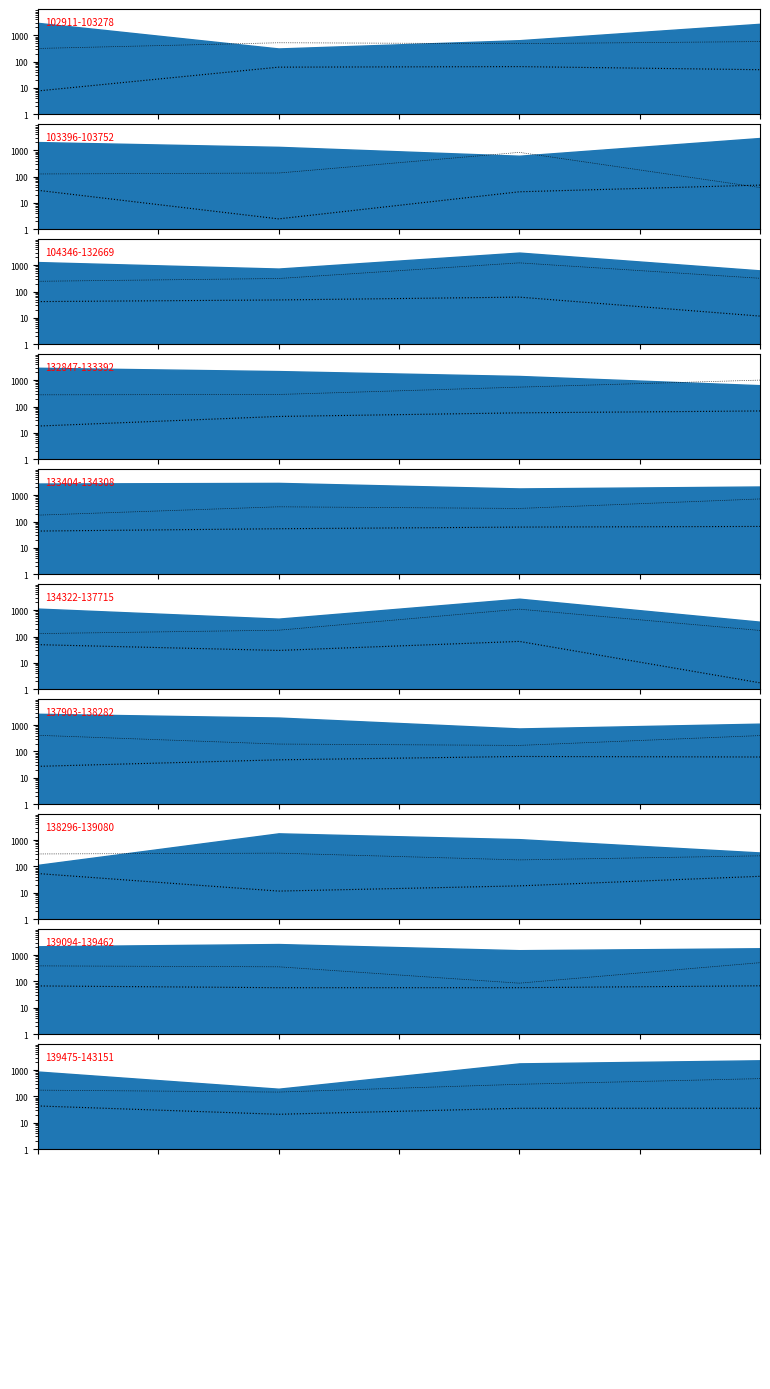

Where is the first local minimum for |satz|?

0.2